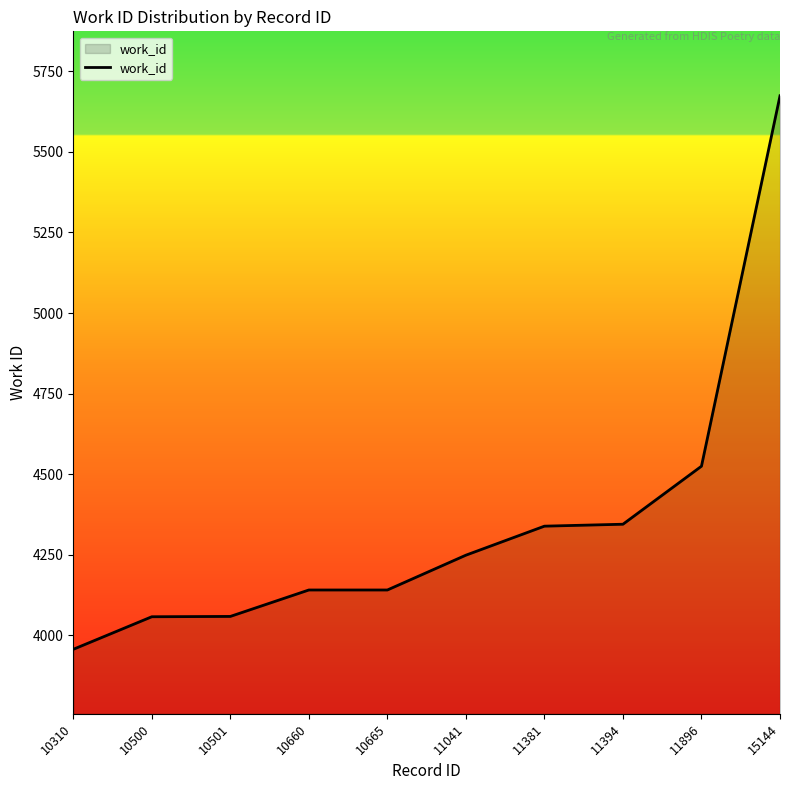

Where is the data nearest to the value 4815?

11896